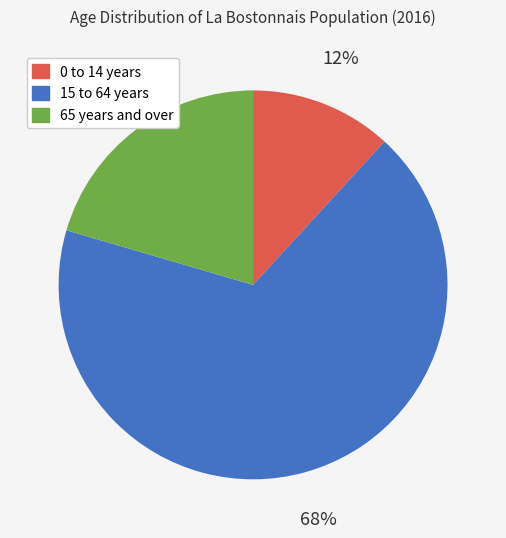

To the nearest percent, what is the difference between the 15 to 64 years and 0 to 14 years slice percentages?

56%